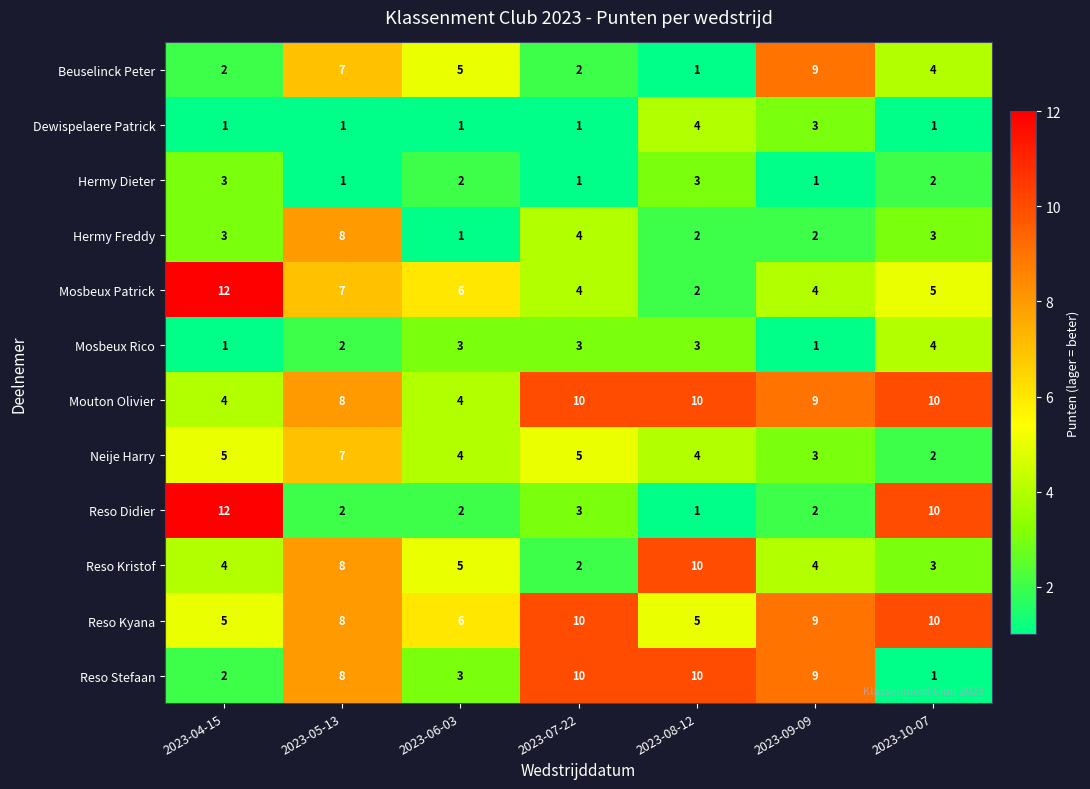

Is it true that Hermy Freddy equals 4 at 2023-05-13?

False